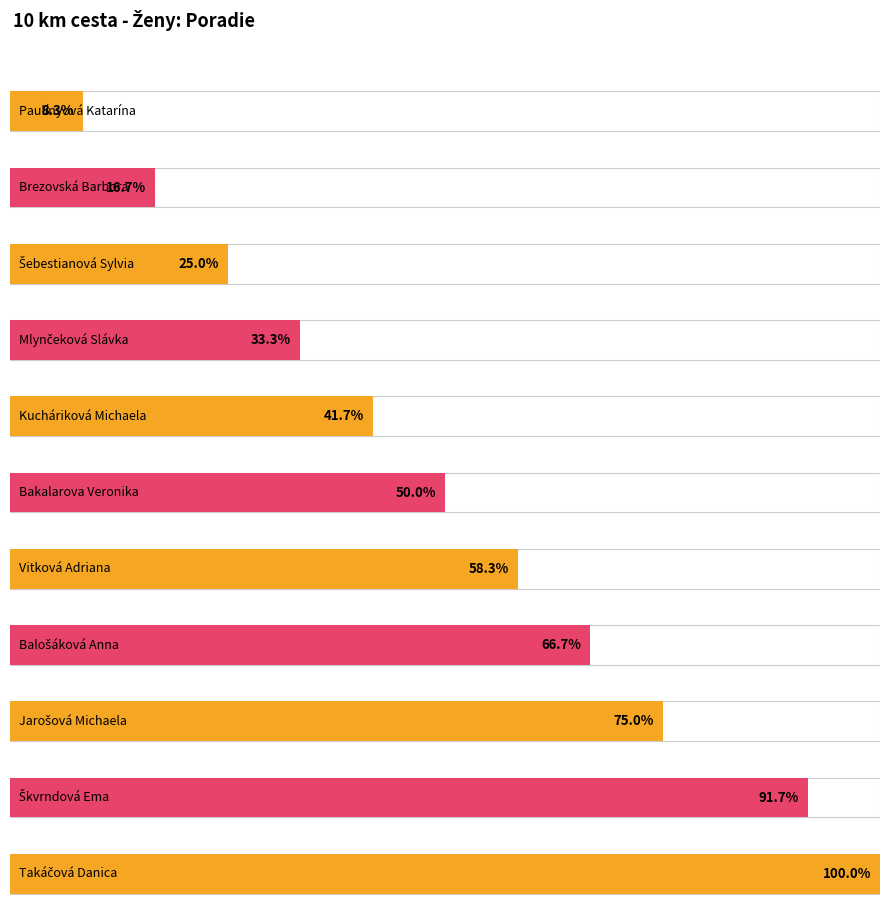

Which category has the lowest value across all series?

Paulínyová Katarína